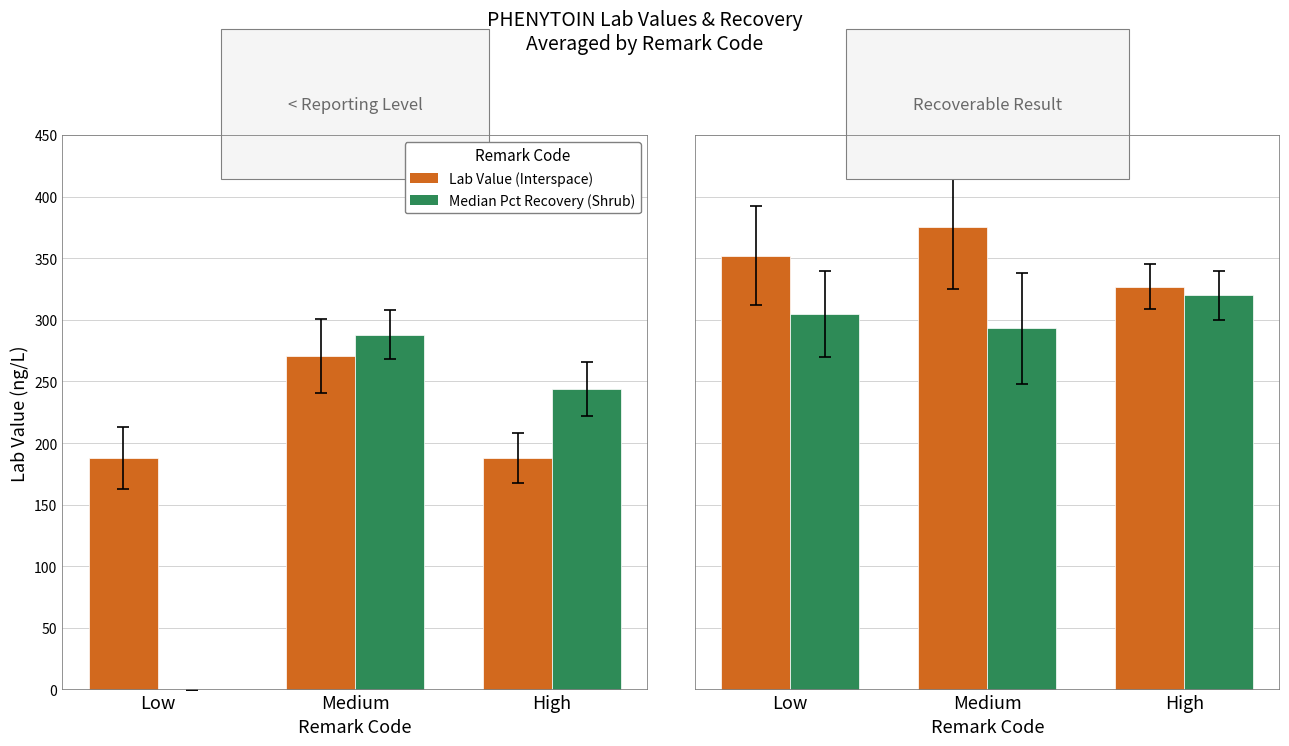

What is the sum of all Lab Value (Interspace) values?

1054